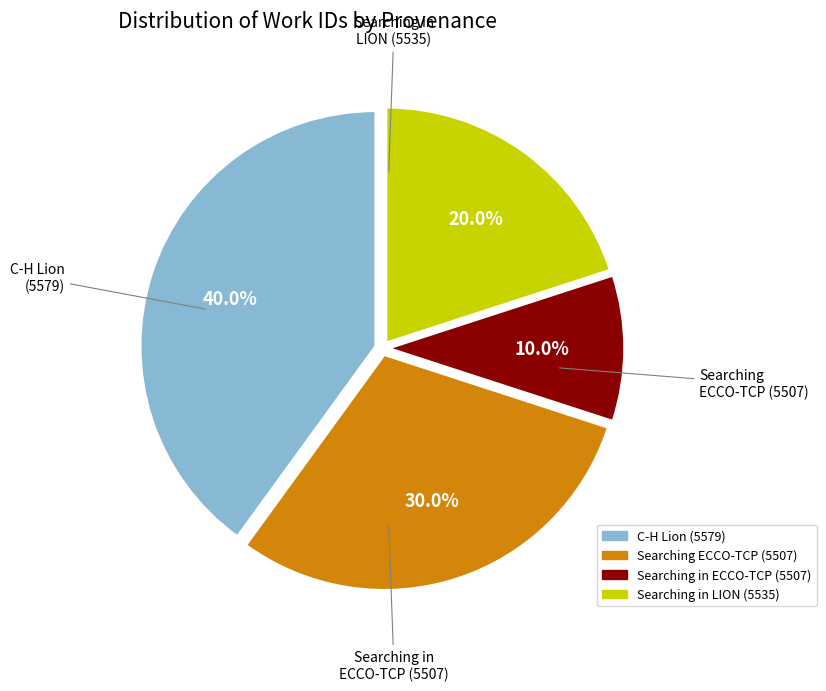

Rank the categories by value from highest to lowest.

C-H Lion (5579), Searching ECCO-TCP (5507), Searching in LION (5535), Searching in ECCO-TCP (5507)